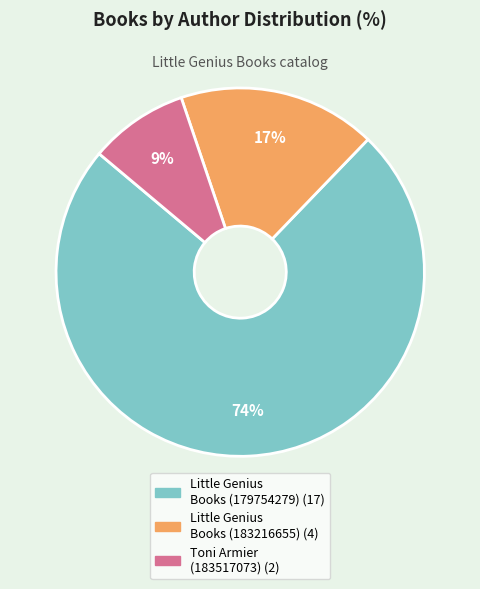

How many slices are in this pie chart?

3